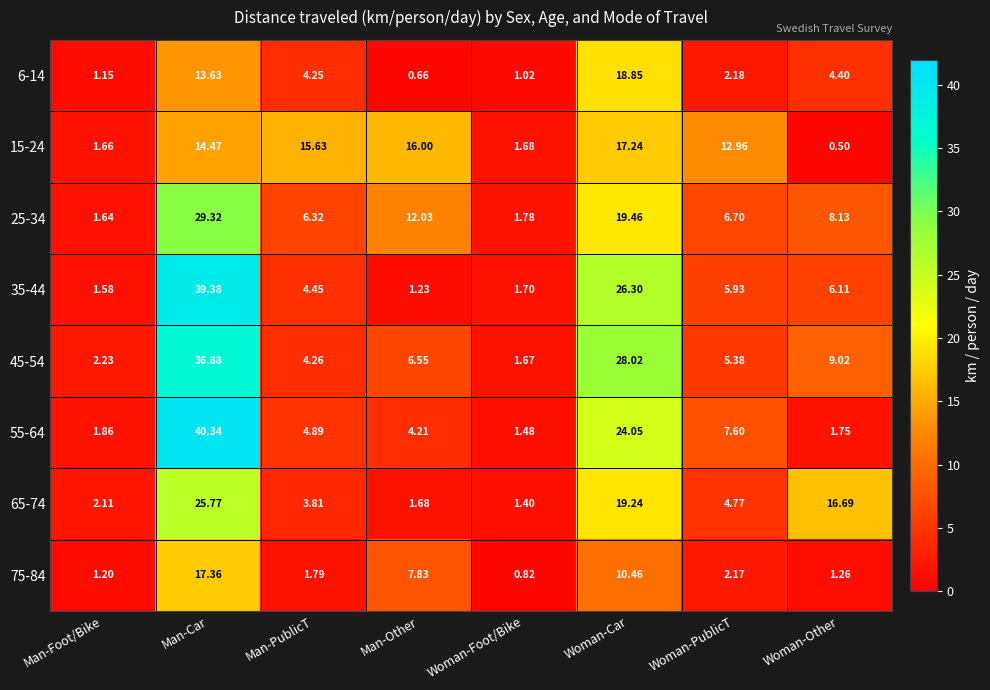

At which category is the sum across all series the highest?

Man-Car